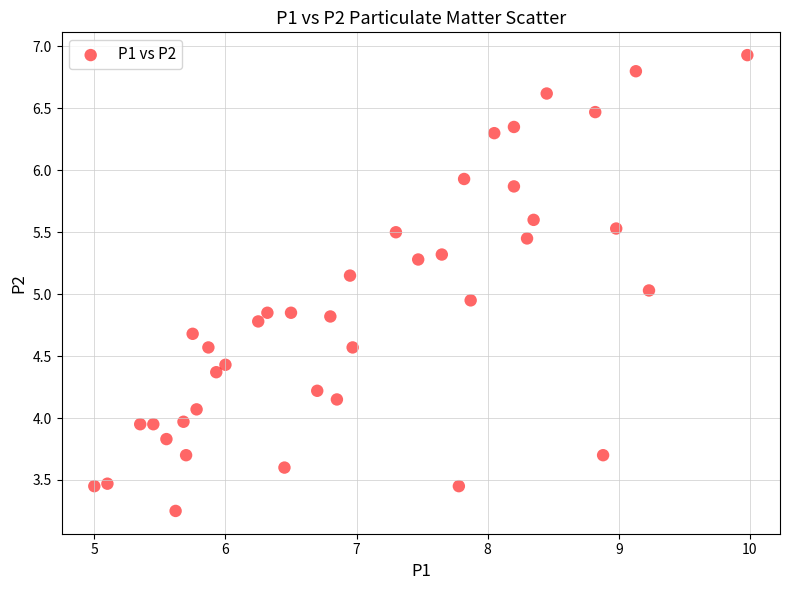

What is the range of Y values (max minus min)?

3.7